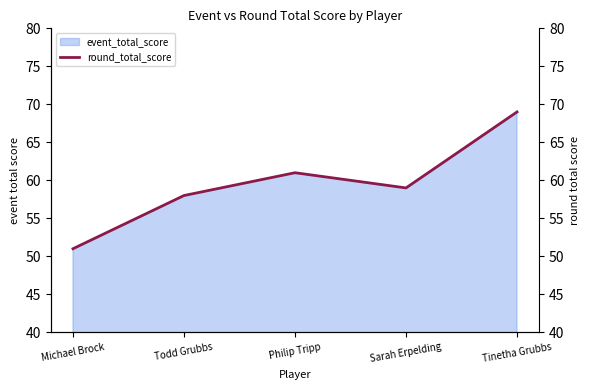

Where is the first local minimum for round_total_score (right)?

Sarah Erpelding